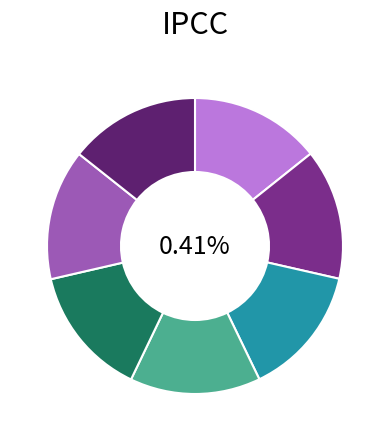

Rank the categories by value from lowest to highest.

REKENEN, SPELLING, oefendictee, TAAL, LEZEN, NAKIJKEN, Basispoort